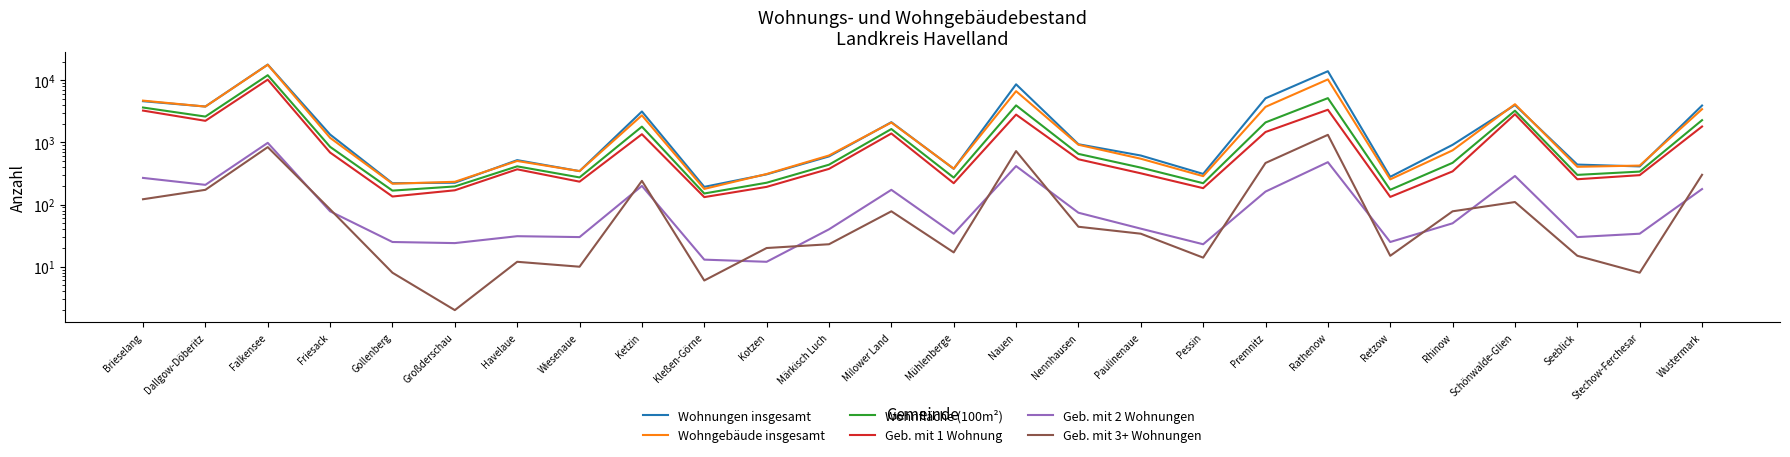

At how many categories does at least one series exceed 13916?

2